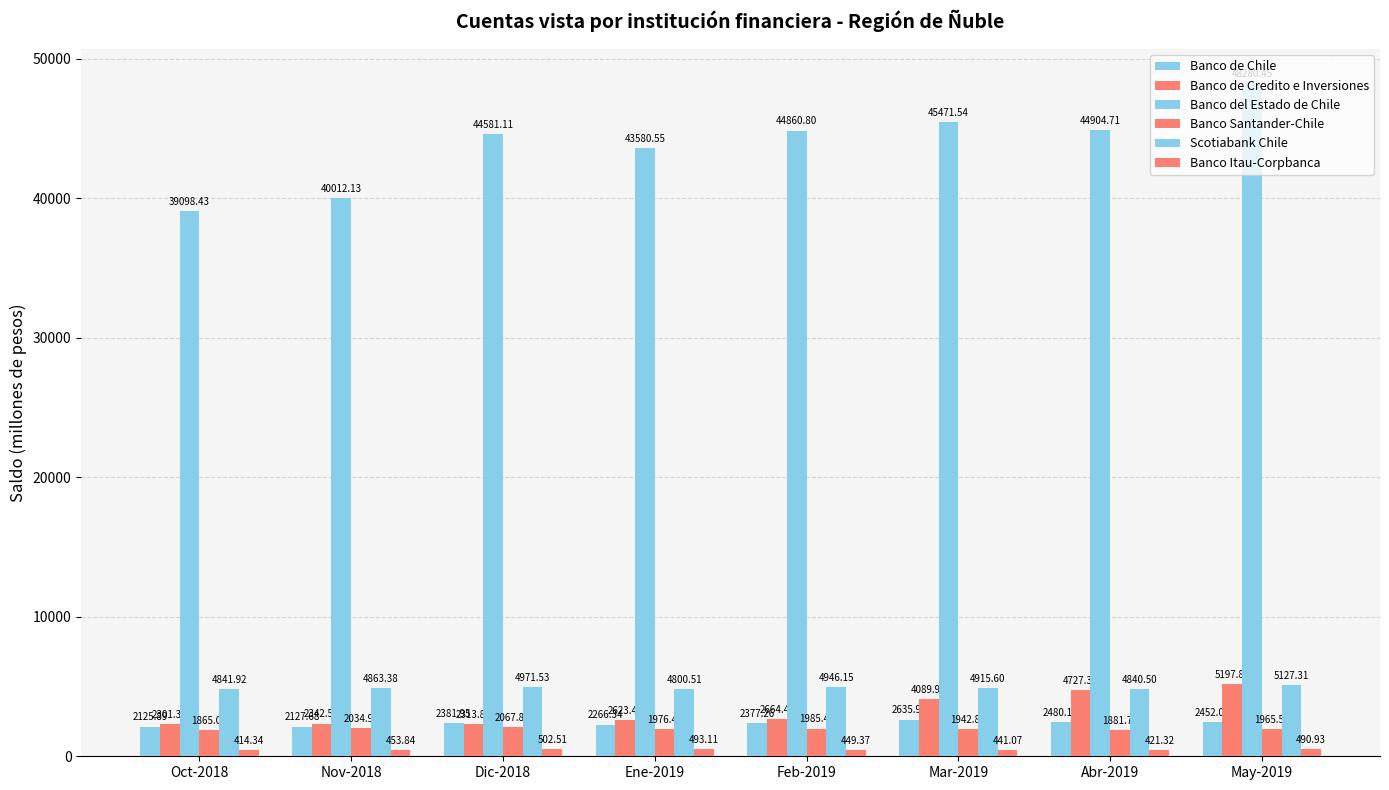

Which series changed the most between Oct-2018 and Nov-2018?

Banco del Estado de Chile